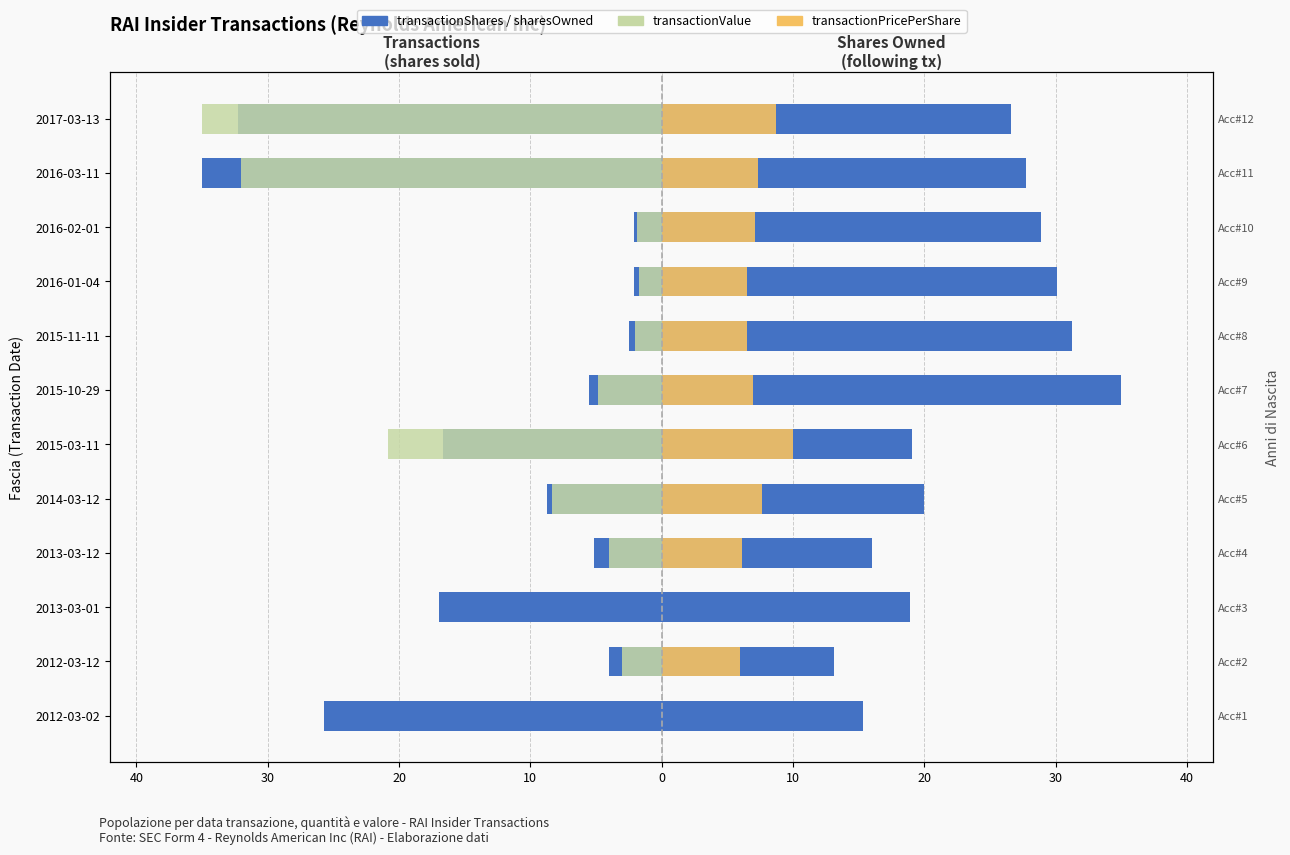

What is the sum of the transactionPricePerShare values at 2014-03-12 and 2016-01-04?

14.1